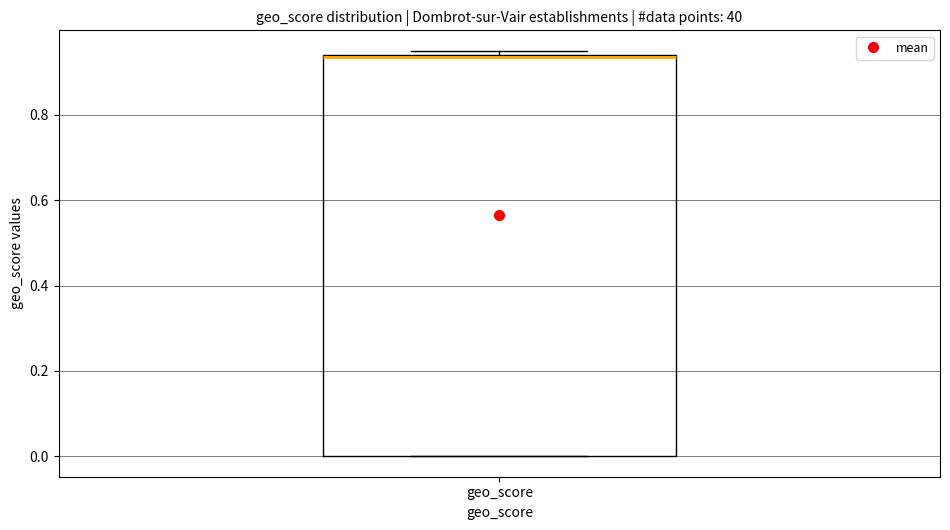

Read this box plot against the y-axis: the position of the median line, the range covered by the box, and the ends of both whiskers. The values are not printed on the chart, so give them approximately, as read against the axis.

median 0.94, box 0.00 to 0.94, whiskers 0.00 to 0.96